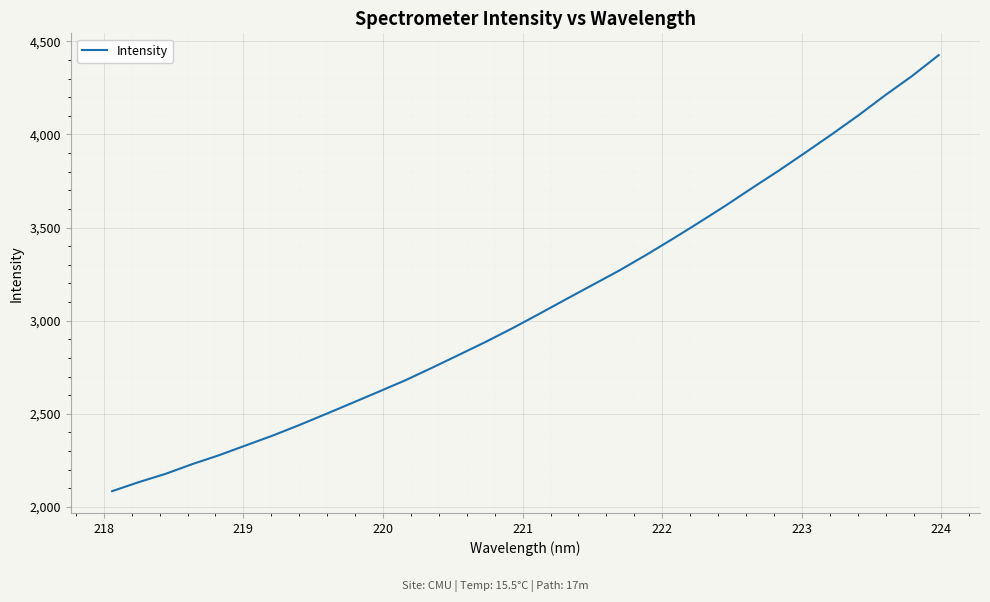

How many lines are shown in the chart?

1